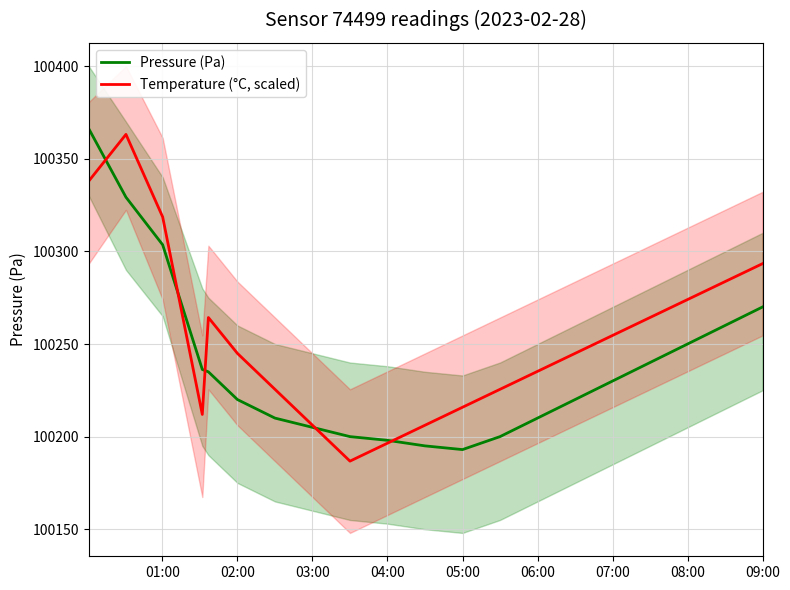

True or false: Pressure (Pa) has a value of 100205.0 at 03:00.

True